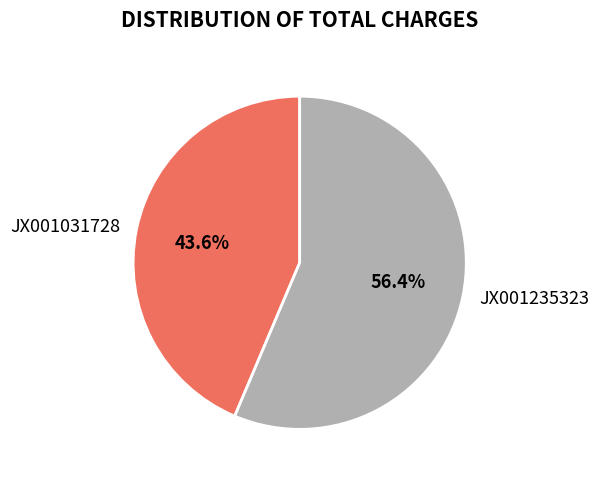

Is the sum of JX001235323 and JX001031728 greater than half?

Yes